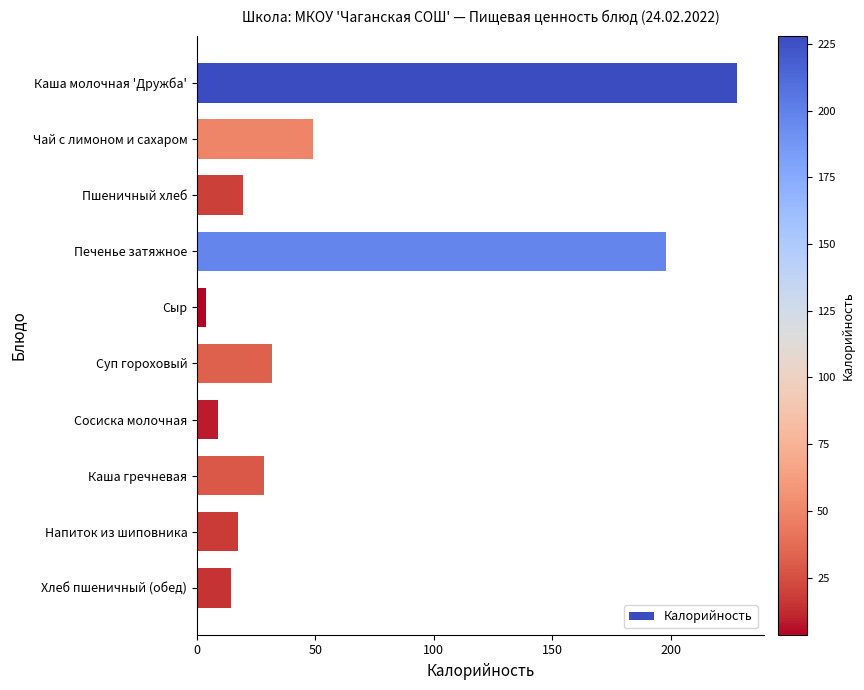

What is the difference between the maximum and minimum values?

224.3